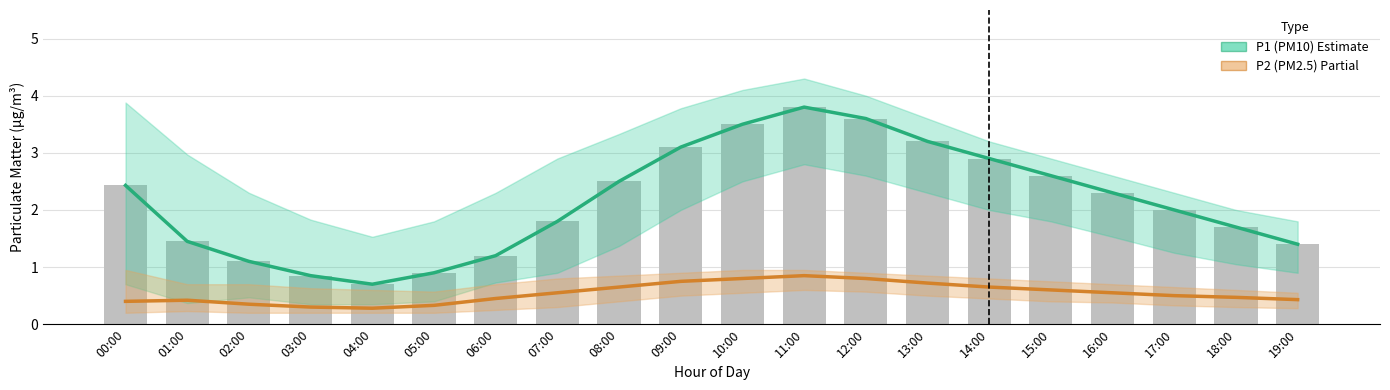

Count the P2 (PM2.5) values in the range 0 to 1.

20